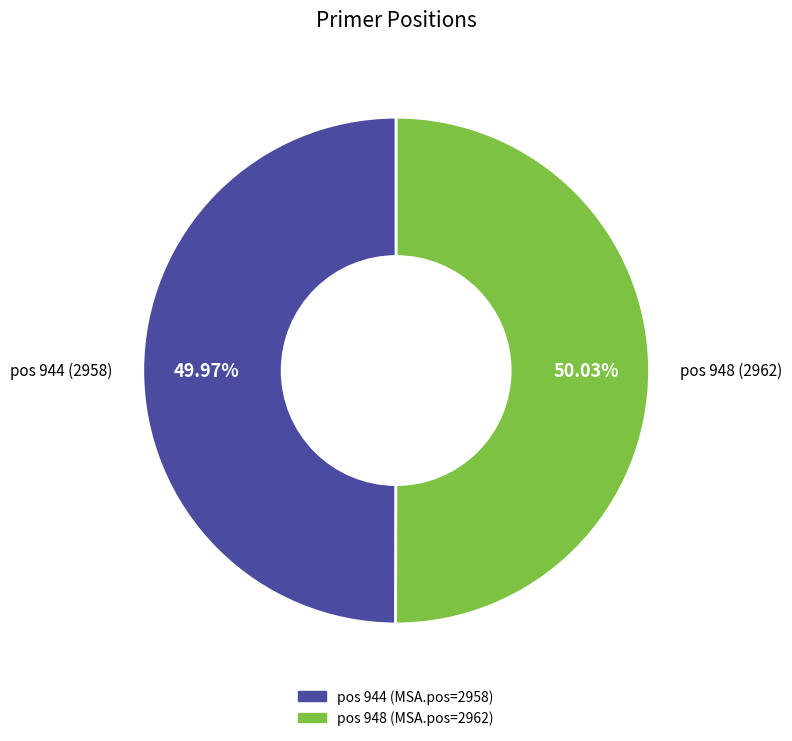

Approximately how many times larger is the value at pos 948 (2962) compared to pos 944 (2958)?

1.0